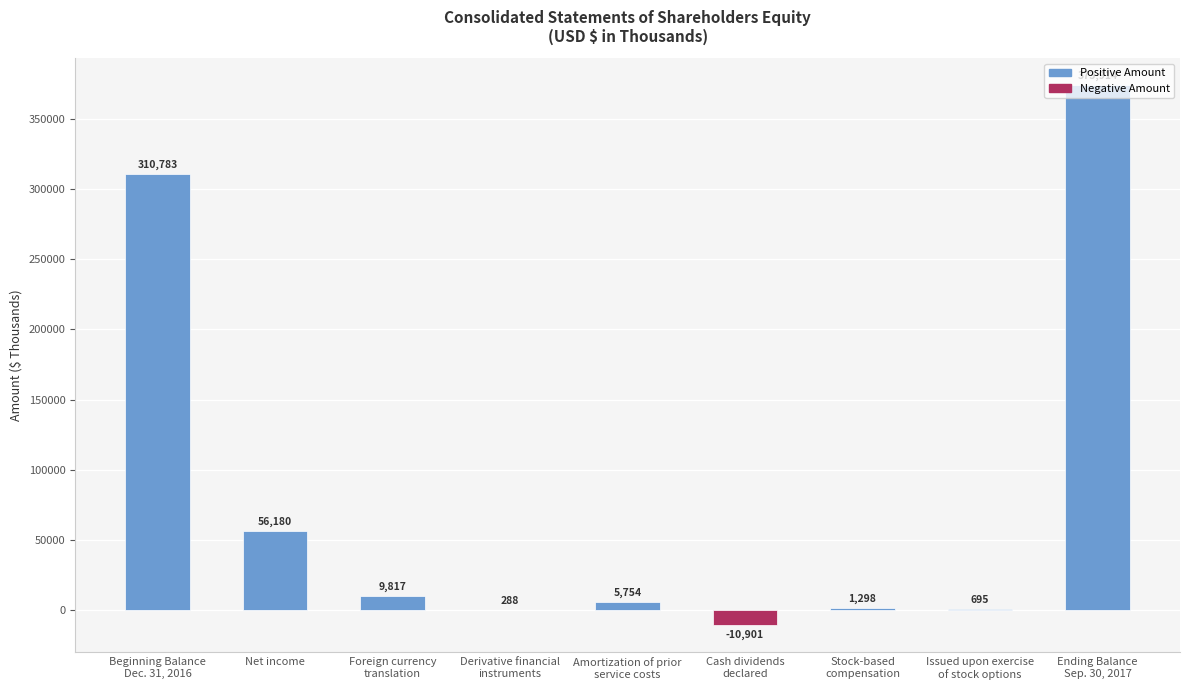

What is the ratio of the value at Stock-based
compensation to the value at Derivative financial
instruments?

4.5